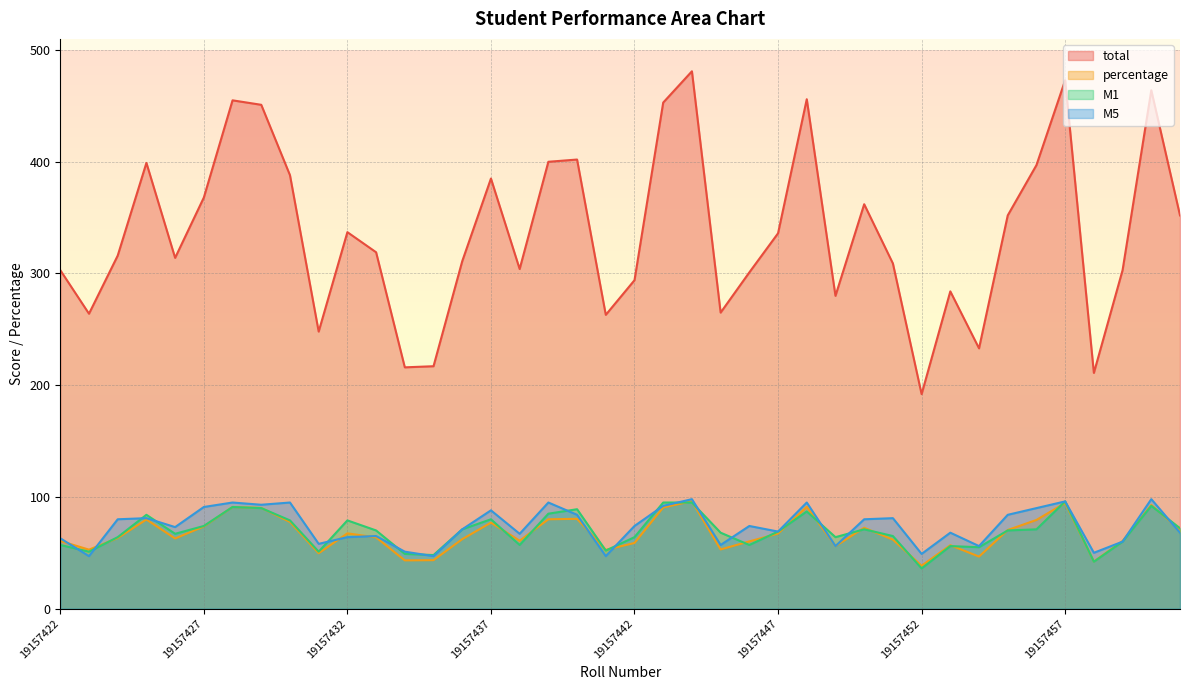

How many lines are shown in the chart?

4